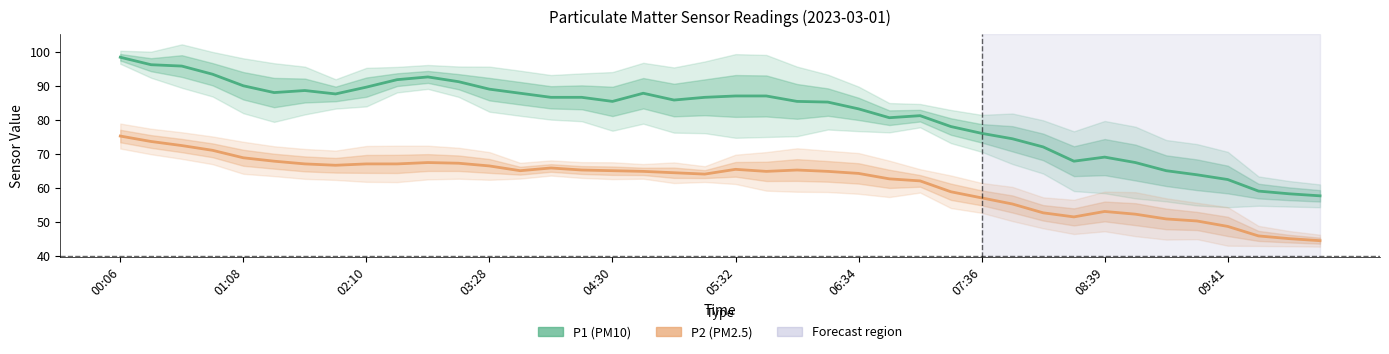

What is the average value of the P2 series?

61.6